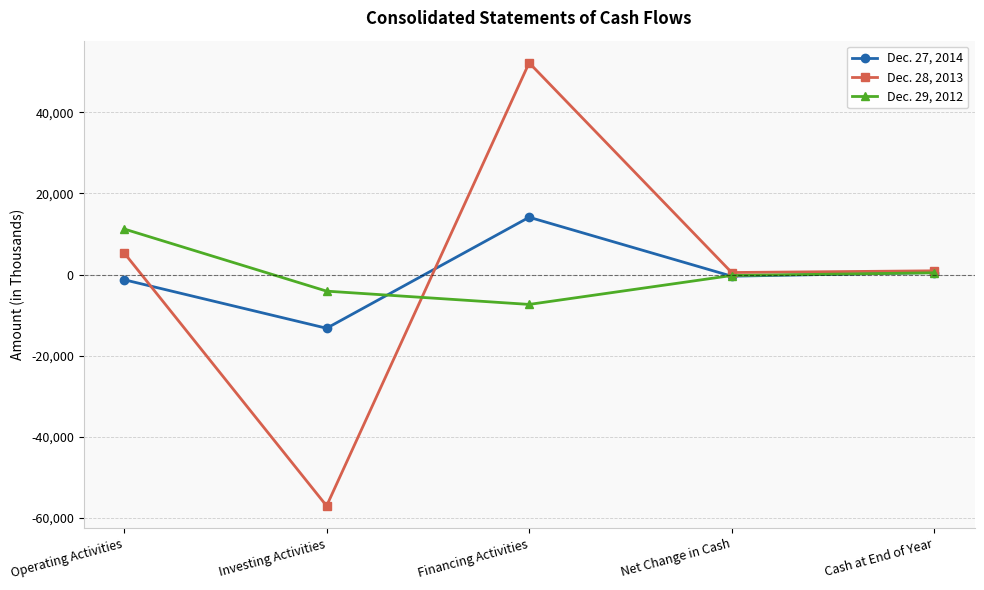

Between which two adjacent categories do Dec. 29, 2012 and Dec. 27, 2014 first intersect?

Investing Activities and Financing Activities